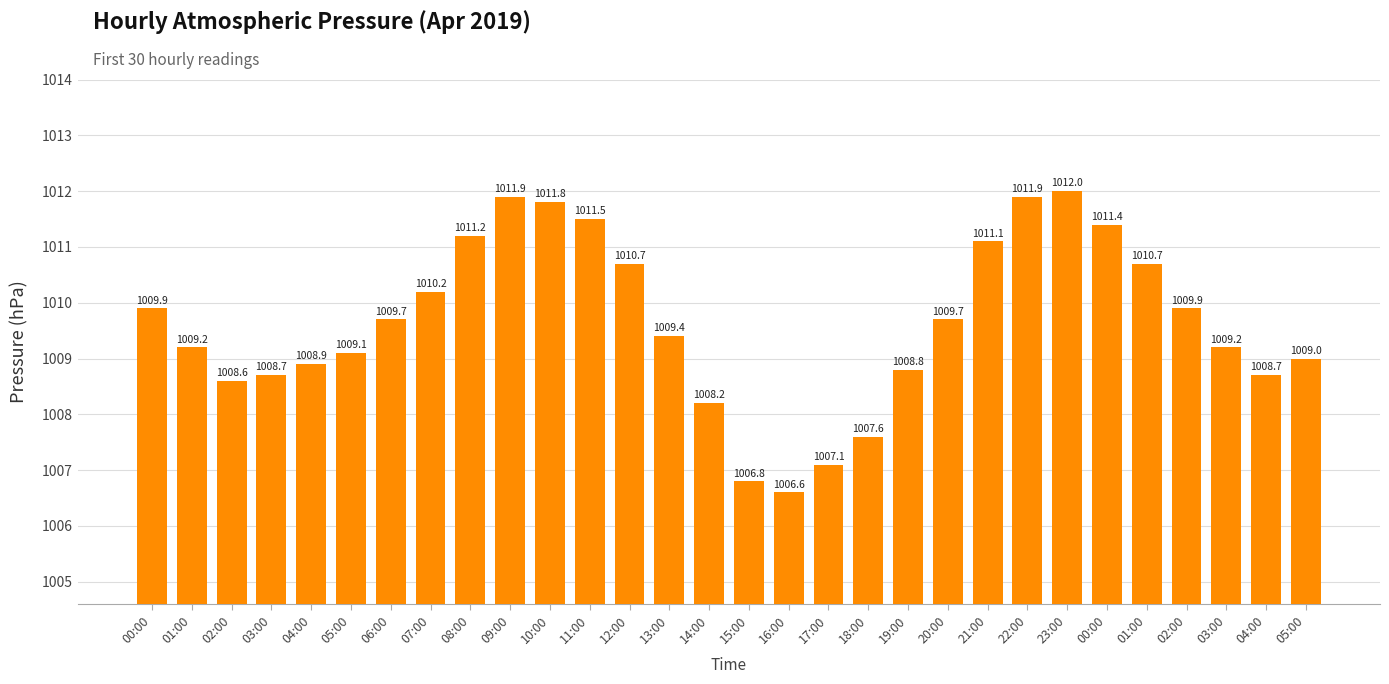

What is the label of the 13th bar from the left?

12:00